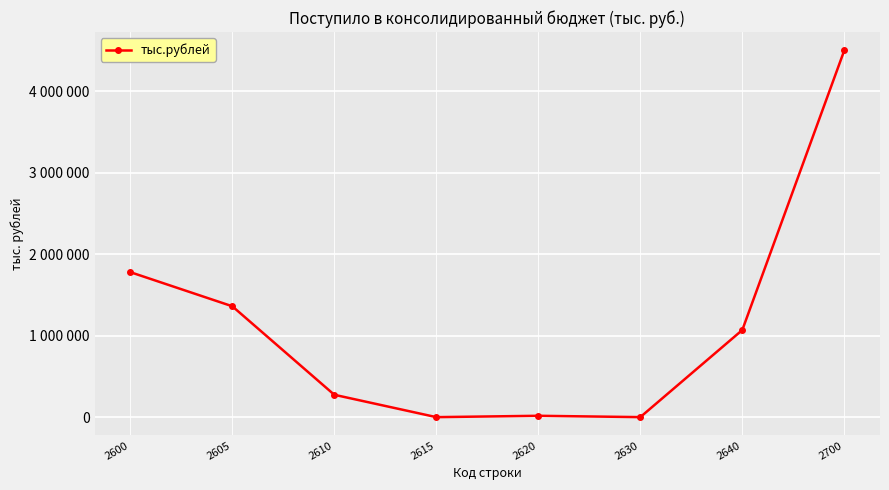

List the labels in order of value, smallest first.

2615, 2630, 2620, 2610, 2640, 2605, 2600, 2700